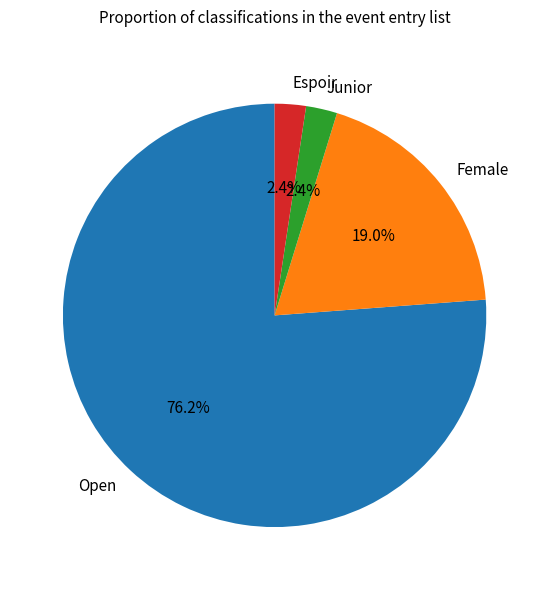

Combined, what portion of the pie is Junior and Open?

78.6%